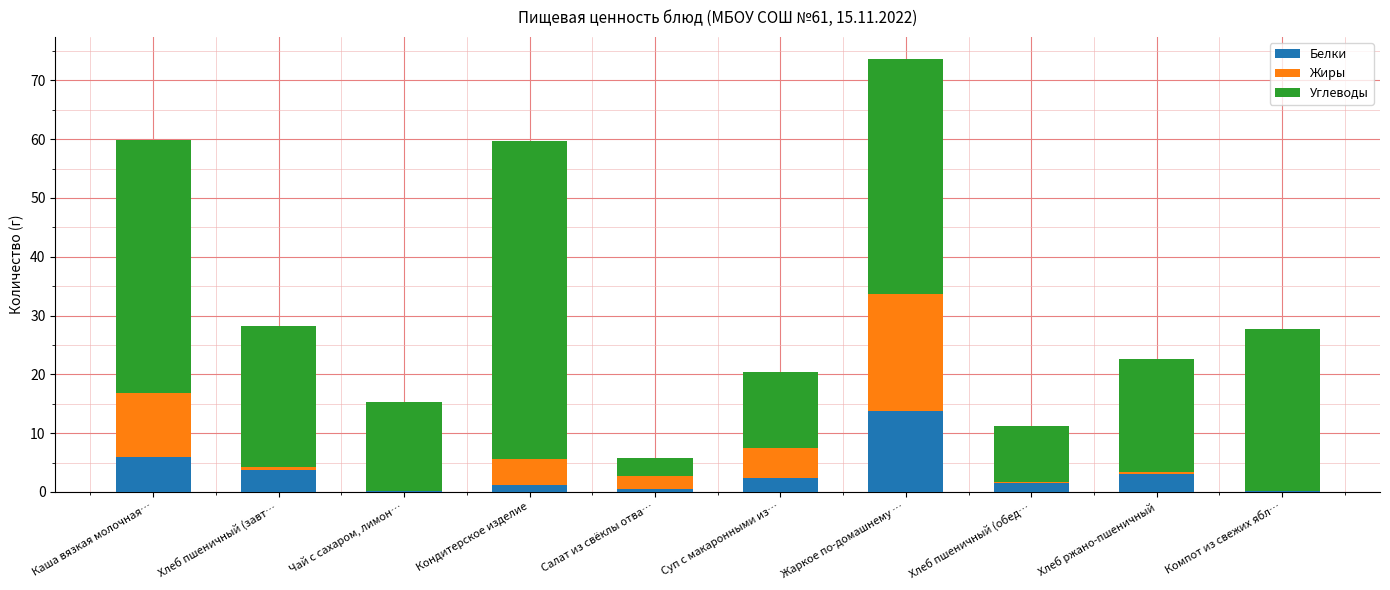

What are all the series names shown in the legend?

Белки, Жиры, Углеводы